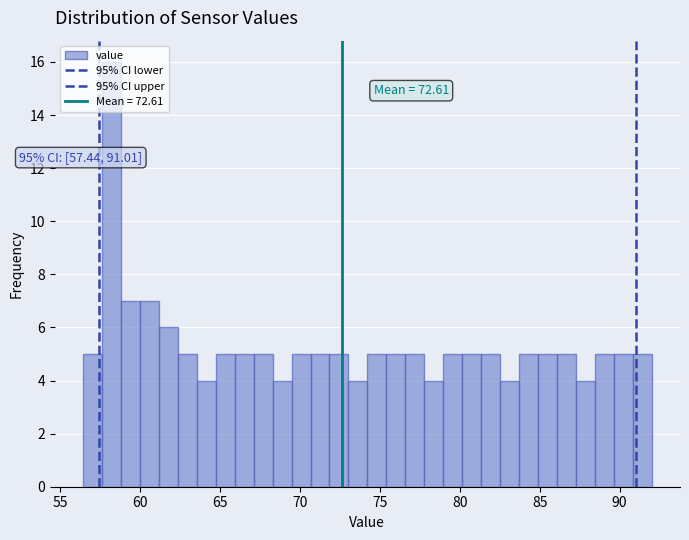

Around what value on the x-axis is the tallest bar? Give the approximate position of its centre, as read against the axis.

58.0